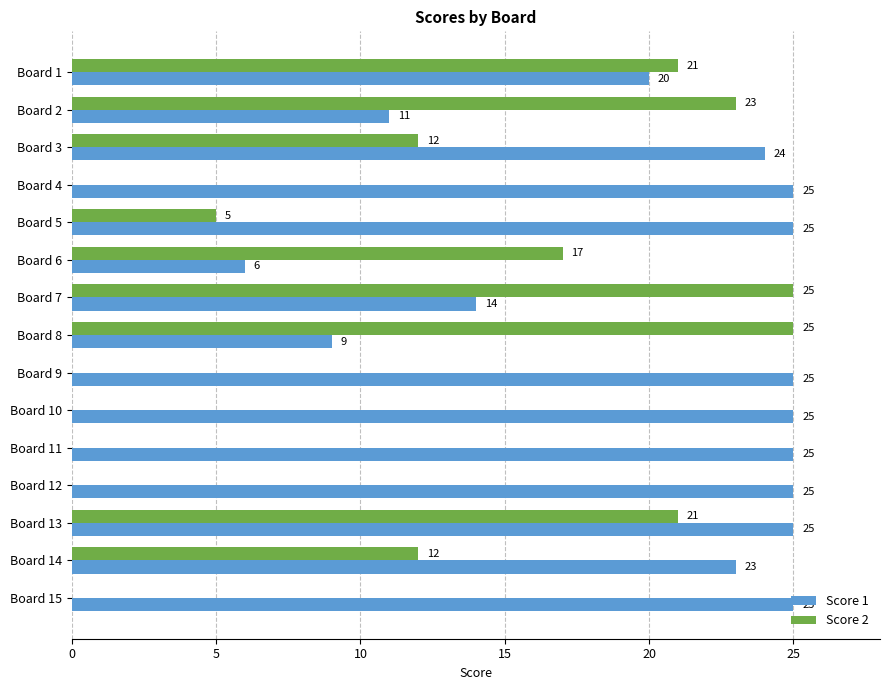

What is the total value across all series at Board 6?

23